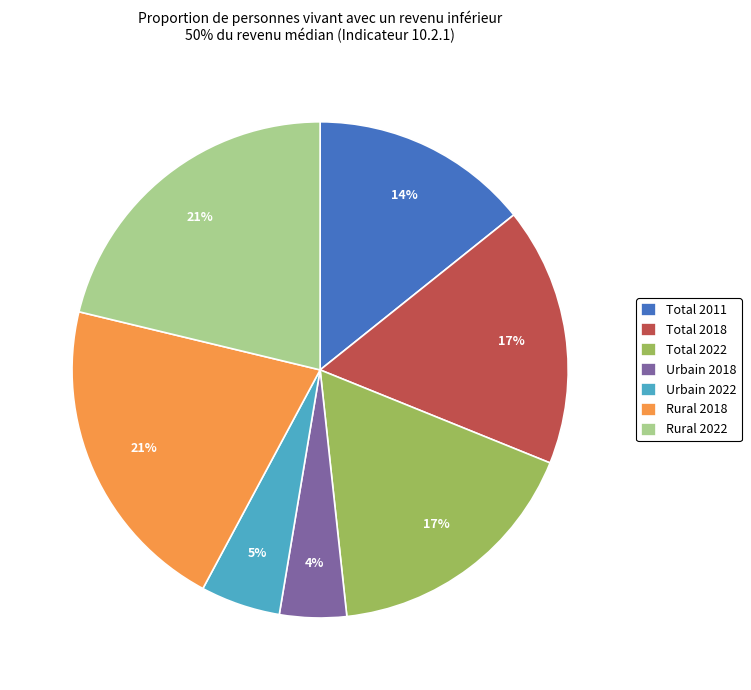

Count the number of slices in the pie.

7